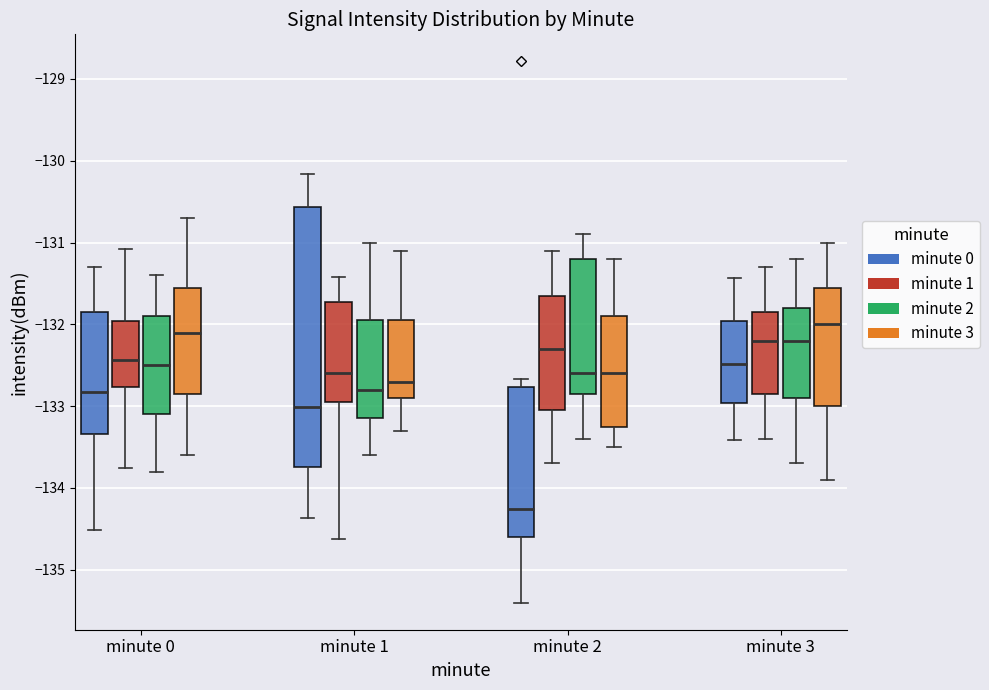

Reading left to right, read every box against the y-axis: the position of its median line, the range the box covers, and the ends of its whiskers. The values are not printed on the chart, so give them approximately, as read against the axis.

minute 0 (minute 0): median -132.8, box -133.3 to -131.8, whiskers -134.5 to -131.3
minute 0 (minute 1): median -132.4, box -132.8 to -132.0, whiskers -133.8 to -131.1
minute 0 (minute 2): median -132.5, box -133.1 to -131.9, whiskers -133.8 to -131.4
minute 0 (minute 3): median -132.1, box -132.8 to -131.5, whiskers -133.6 to -130.7
minute 1 (minute 0): median -133.0, box -133.7 to -130.6, whiskers -134.4 to -130.2
minute 1 (minute 1): median -132.6, box -132.9 to -131.7, whiskers -134.6 to -131.4
minute 1 (minute 2): median -132.8, box -133.1 to -131.9, whiskers -133.6 to -131.0
minute 1 (minute 3): median -132.7, box -132.9 to -131.9, whiskers -133.3 to -131.1
minute 2 (minute 0): median -134.3, box -134.6 to -132.8, whiskers -135.4 to -132.7
minute 2 (minute 1): median -132.3, box -133.0 to -131.6, whiskers -133.7 to -131.1
minute 2 (minute 2): median -132.6, box -132.8 to -131.2, whiskers -133.4 to -130.9
minute 2 (minute 3): median -132.6, box -133.2 to -131.9, whiskers -133.5 to -131.2
minute 3 (minute 0): median -132.5, box -133.0 to -132.0, whiskers -133.4 to -131.4
minute 3 (minute 1): median -132.2, box -132.8 to -131.8, whiskers -133.4 to -131.3
minute 3 (minute 2): median -132.2, box -132.9 to -131.8, whiskers -133.7 to -131.2
minute 3 (minute 3): median -132.0, box -133.0 to -131.5, whiskers -133.9 to -131.0